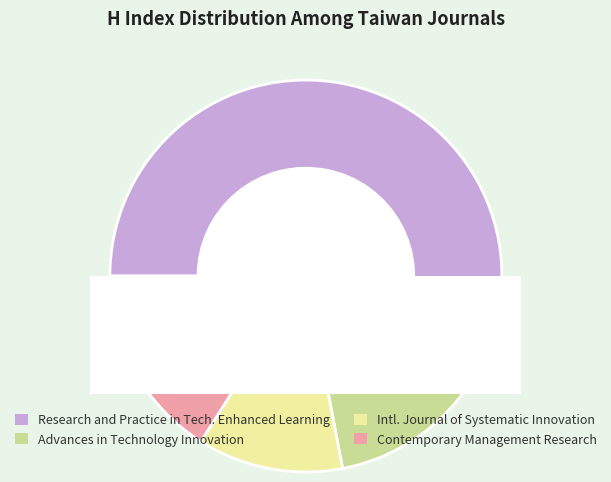

To the nearest percent, what percentage of the pie is Research and Practice in Technology Enhanced Learning?

56%